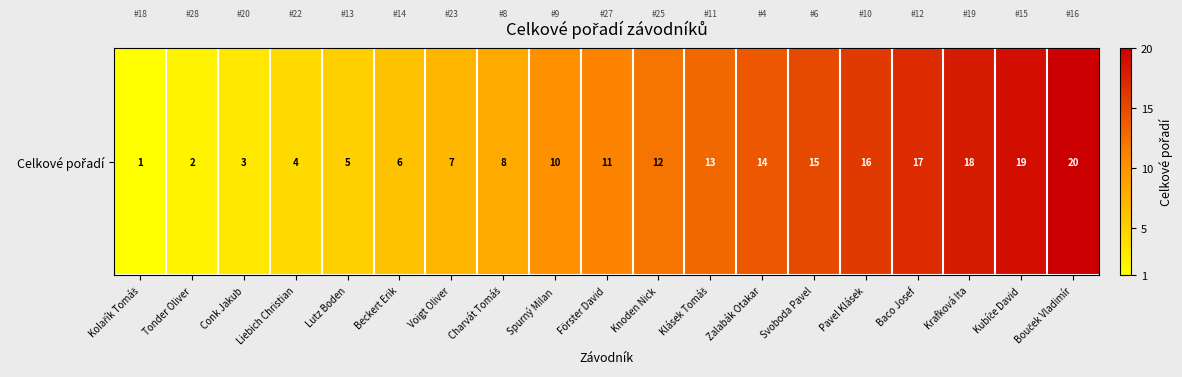

Reading left to right, extract all data points from this chart.

Kolařík Tomáš=1	Tonder Oliver=2	Conk Jakub=3	Liebich Christian=4	Lutz Boden=5	Beckert Erik=6	Voigt Oliver=7	Charvát Tomáš=8	Spurný Milan=10	Förster David=11	Knoden Nick=12	Klásek Tomáš=13	Zalabák Otakar=14	Svoboda Pavel=15	Pavel Klásek=16	Baco Josef=17	Krafková Ita=18	Kubíče David=19	Bouček Vladimír=20